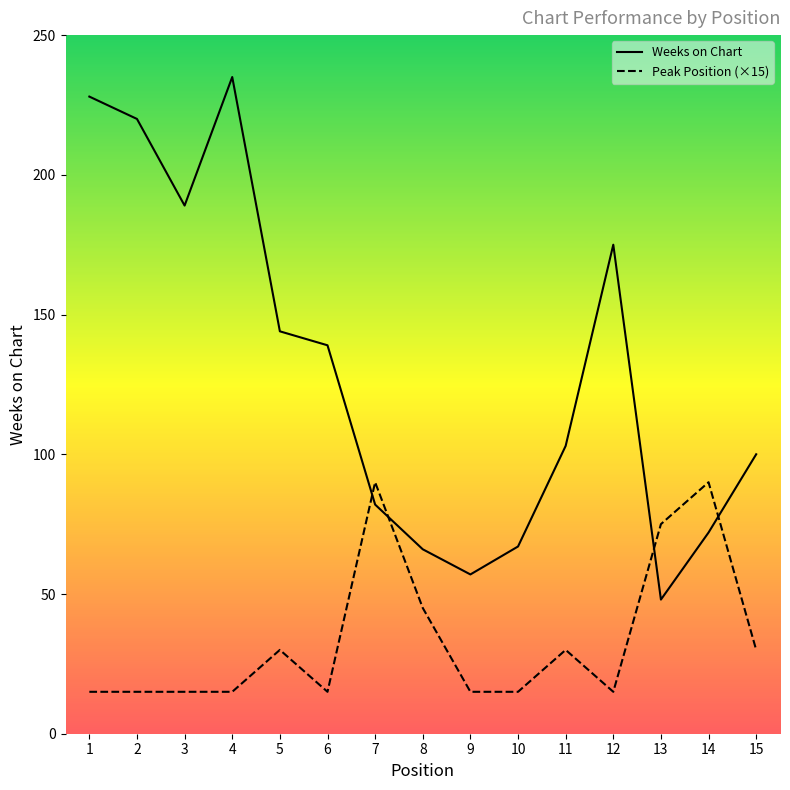

Which series has the largest total across all categories?

Weeks on Chart